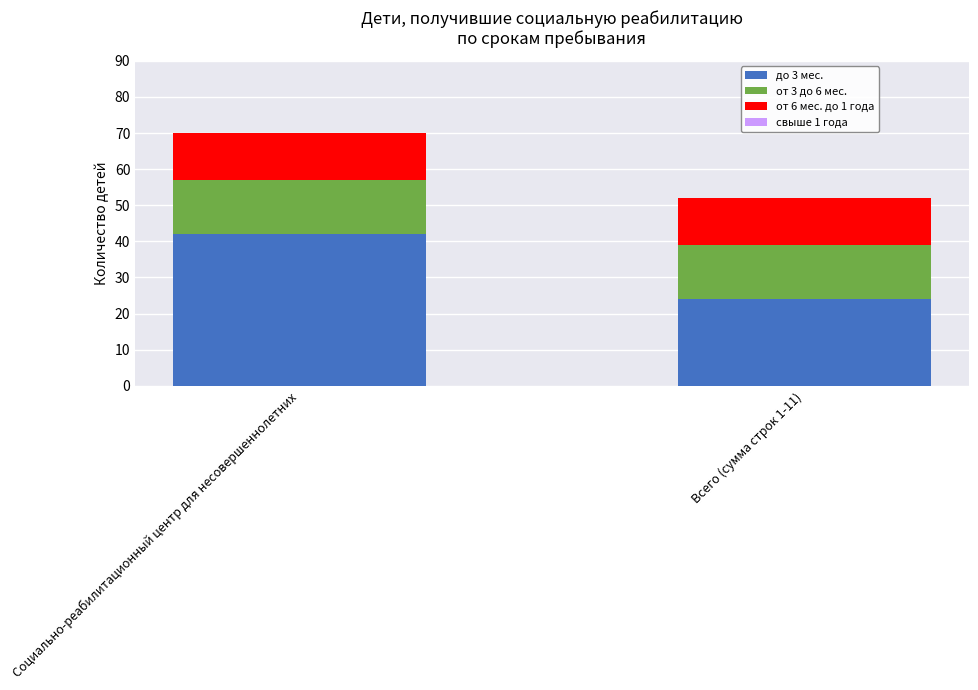

At which category is the sum across all series the highest?

Социально-реабилитационный центр для несовершеннолетних